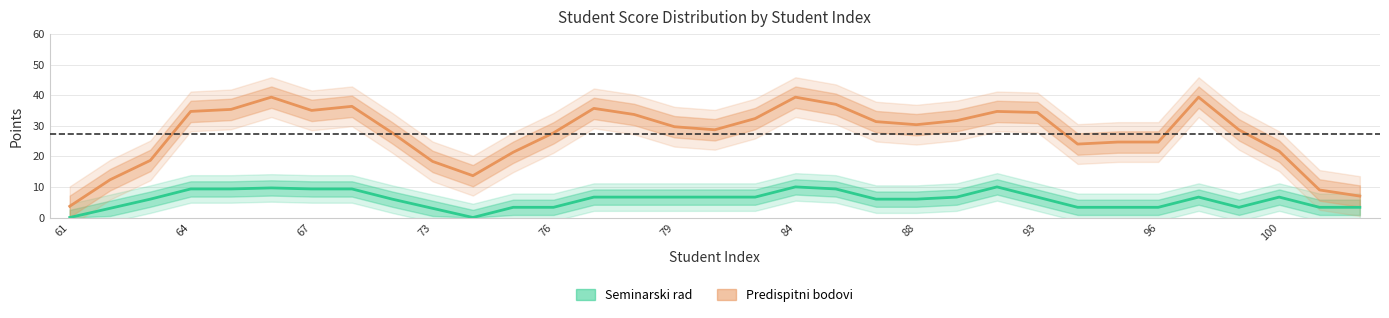

Which series has the largest total across all categories?

Predispitni bodovi